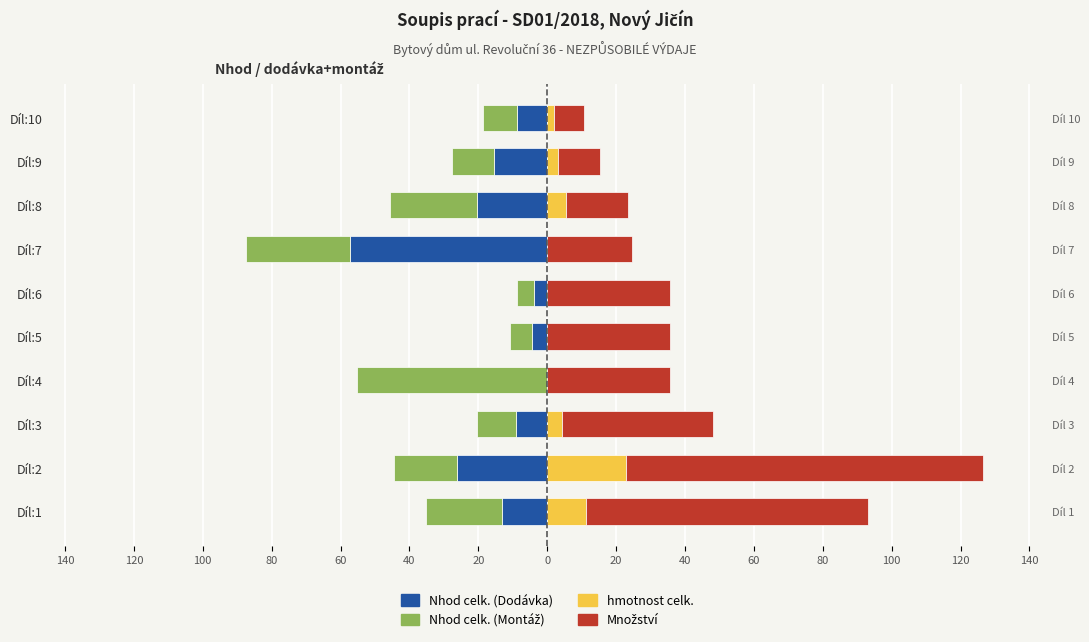

What is the minimum value for Množství?

8.5